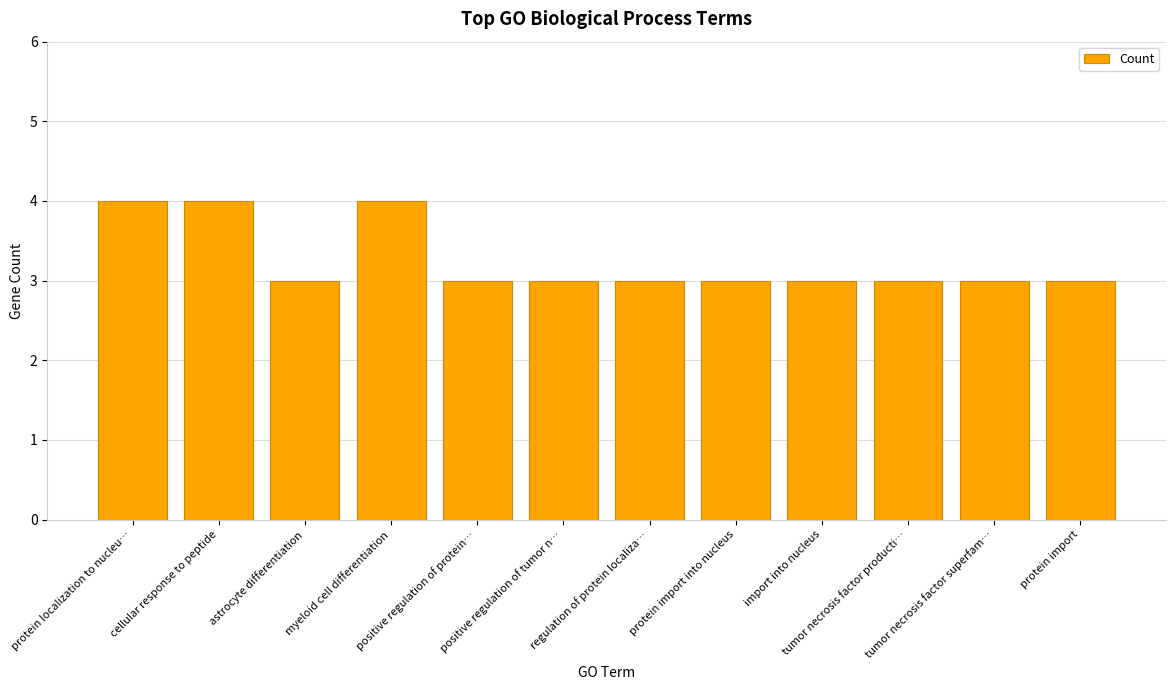

Does the chart contain any negative values?

No